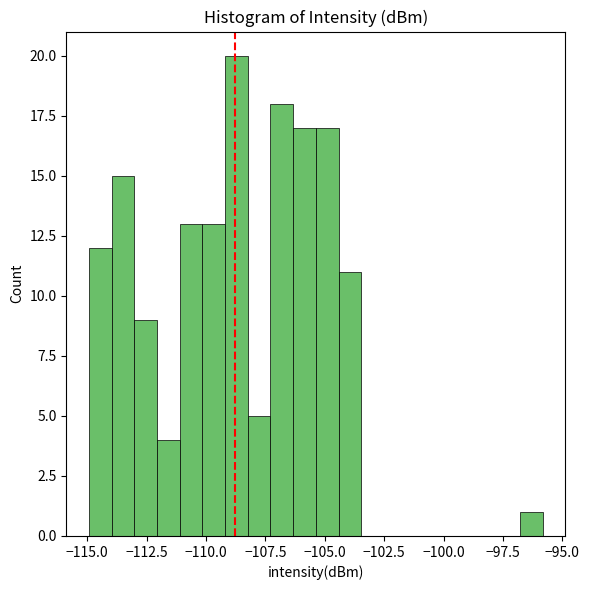

Read against the x-axis, roughly where is the centre of the tallest bar?

-108.5